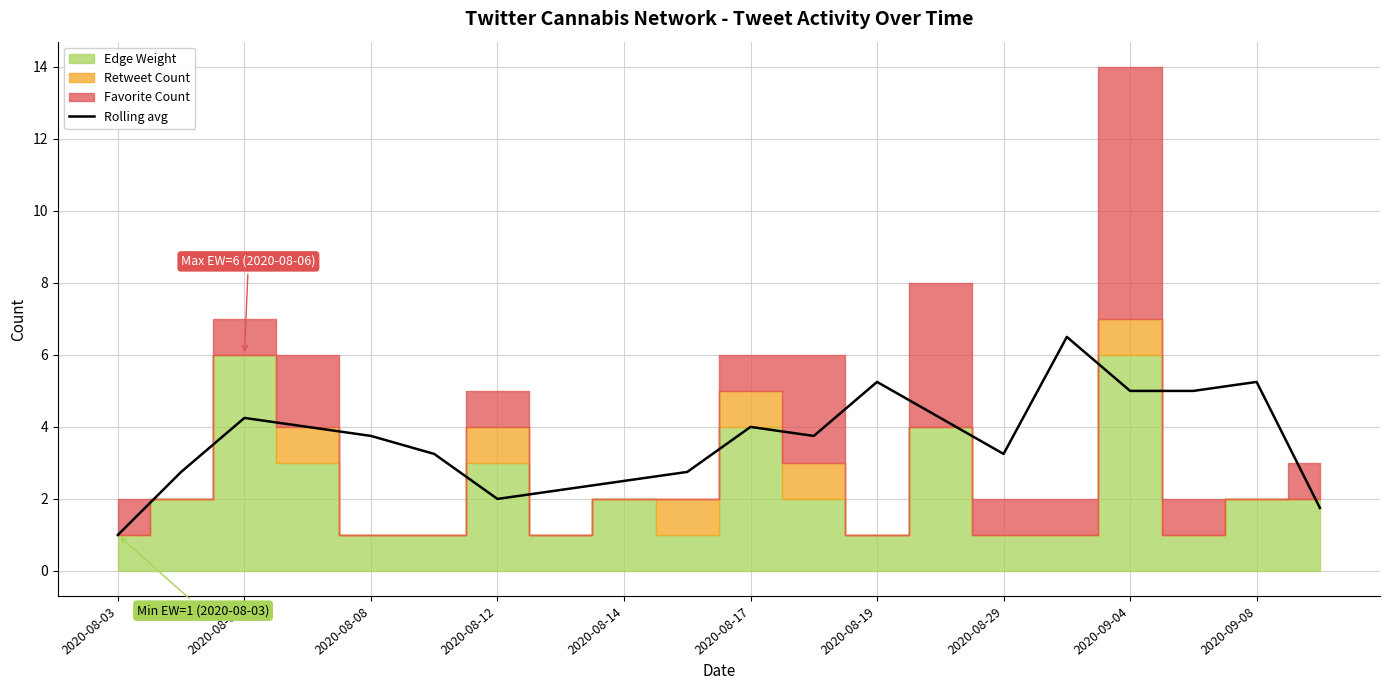

Reading right to left, transcribe all the data shown in this chart.

1.8	5.2	5.0	5.0	6.5	3.2	4.2	5.2	3.8	4.0	2.8	2.5	2.2	2.0	3.2	3.8	4.0	4.2	2.8	1.0